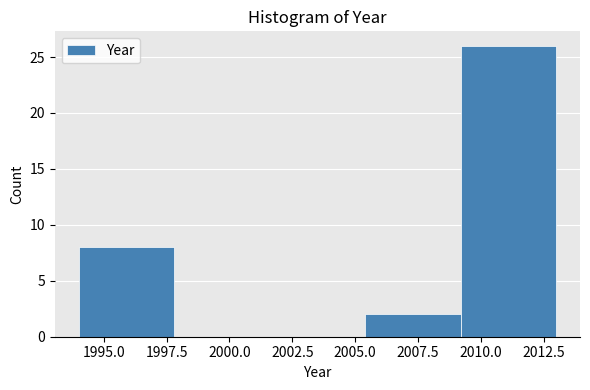

Reading left to right, list every bar in this chart as the range it spans on the x-axis followed by its height. Neither the bar edges nor the heights are printed on the chart, so give them approximately, as read against the axes.

1994.0 to 1997.8: 8
1997.8 to 2001.6: 0
2001.6 to 2005.4: 0
2005.4 to 2009.2: 2
2009.2 to 2013.0: 26